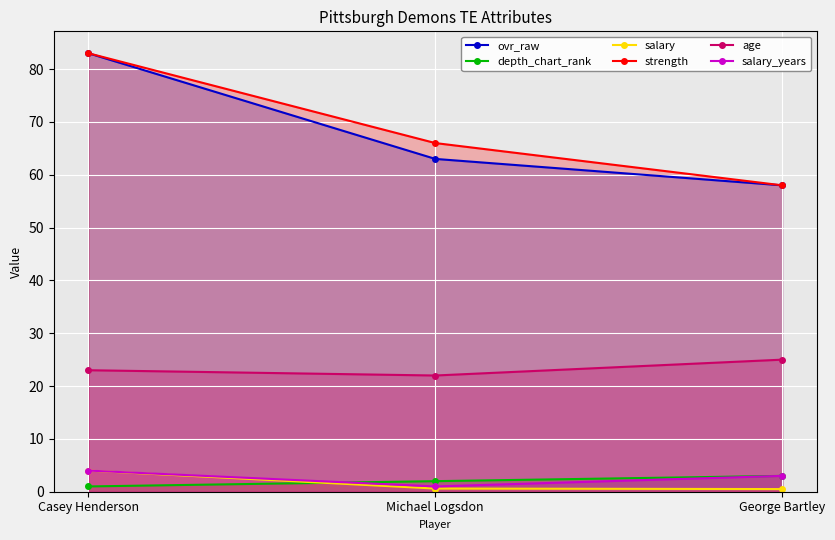

Is it true that salary equals 7.1 at Casey Henderson?

False